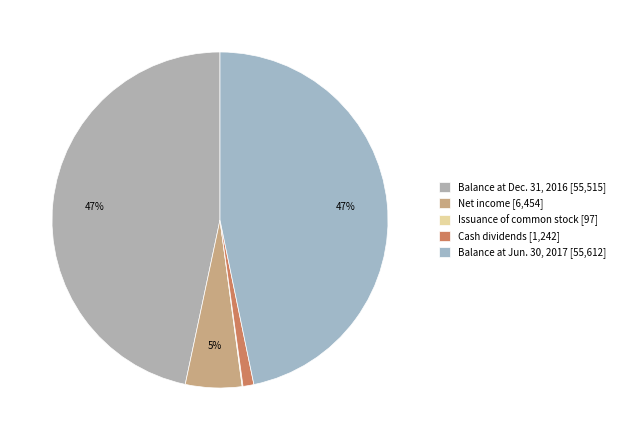

Combined, do Net income and Cash dividends account for over 50%?

No